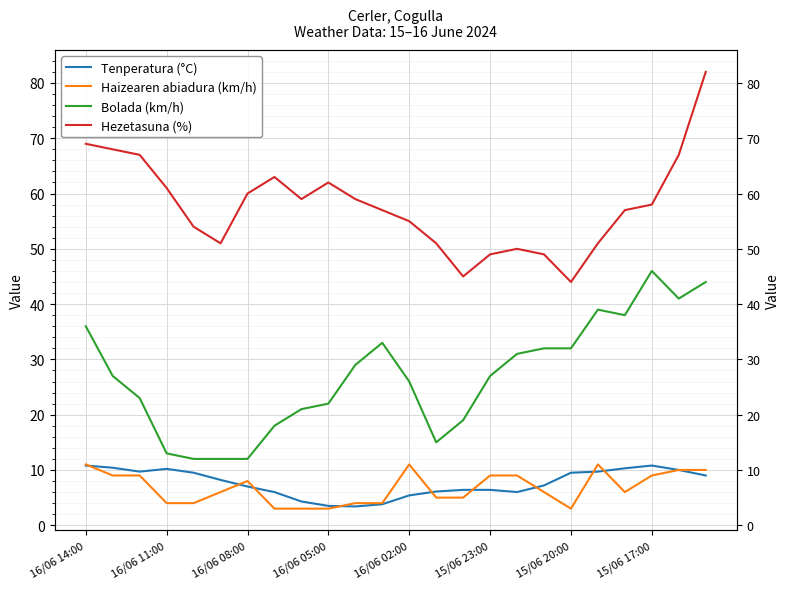

Reading right to left, what are all the values shown in this chart?

Tenperatura (°C): 9.0	10.0	10.8	10.3	9.7	9.5	7.2	6.0	6.4	6.4	6.1	5.4	3.8	3.4	3.5	4.3	6.0	7.0	8.2	9.5	10.2	9.7	10.4	10.8
Haizearen abiadura (km/h): 10.0	10.0	9.0	6.0	11.0	3.0	6.0	9.0	9.0	5.0	5.0	11.0	4.0	4.0	3.0	3.0	3.0	8.0	6.0	4.0	4.0	9.0	9.0	11.0
Bolada (km/h): 44.0	41.0	46.0	38.0	39.0	32.0	32.0	31.0	27.0	19.0	15.0	26.0	33.0	29.0	22.0	21.0	18.0	12.0	12.0	12.0	13.0	23.0	27.0	36.0
Hezetasuna (%): 82.0	67.0	58.0	57.0	51.0	44.0	49.0	50.0	49.0	45.0	51.0	55.0	57.0	59.0	62.0	59.0	63.0	60.0	51.0	54.0	61.0	67.0	68.0	69.0